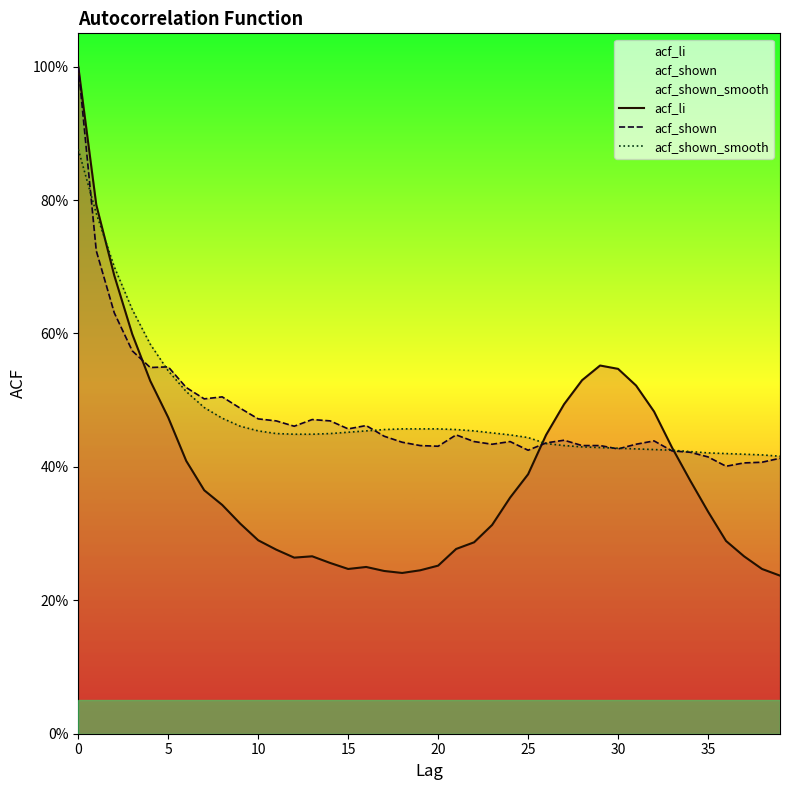

What value does the acf_li series have at 35?

0.3